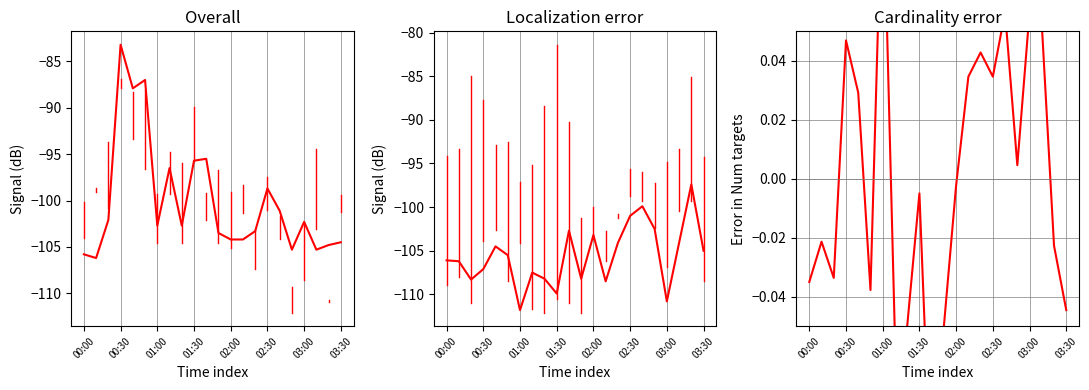

What is the label of the 12th point from the right?

10